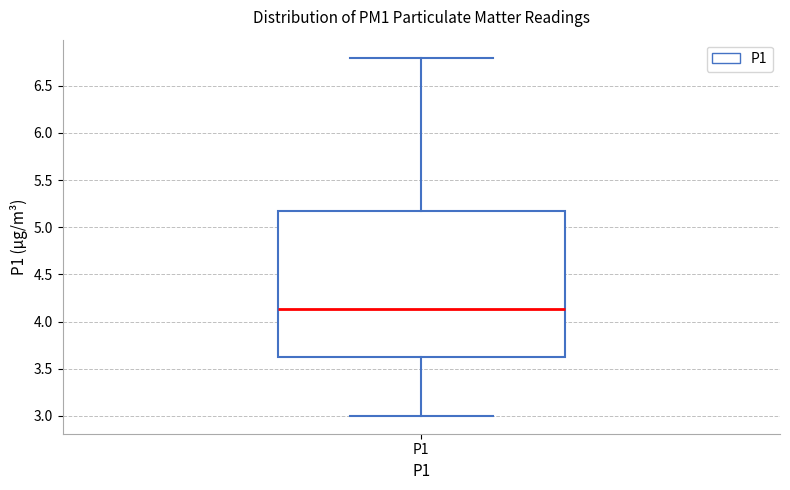

Read this box plot against the y-axis: the position of the median line, the range covered by the box, and the ends of both whiskers. The values are not printed on the chart, so give them approximately, as read against the axis.

median 4.15, box 3.60 to 5.20, whiskers 3.00 to 6.80